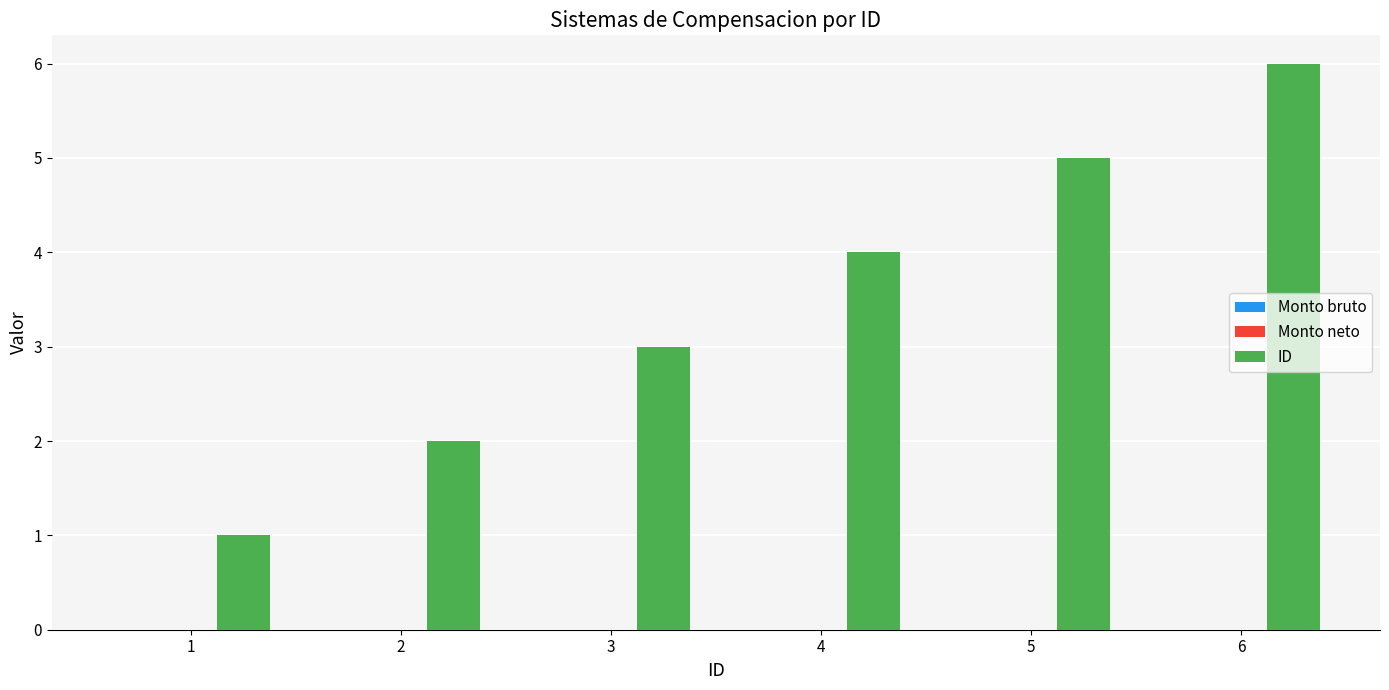

Are the bars horizontal?

No